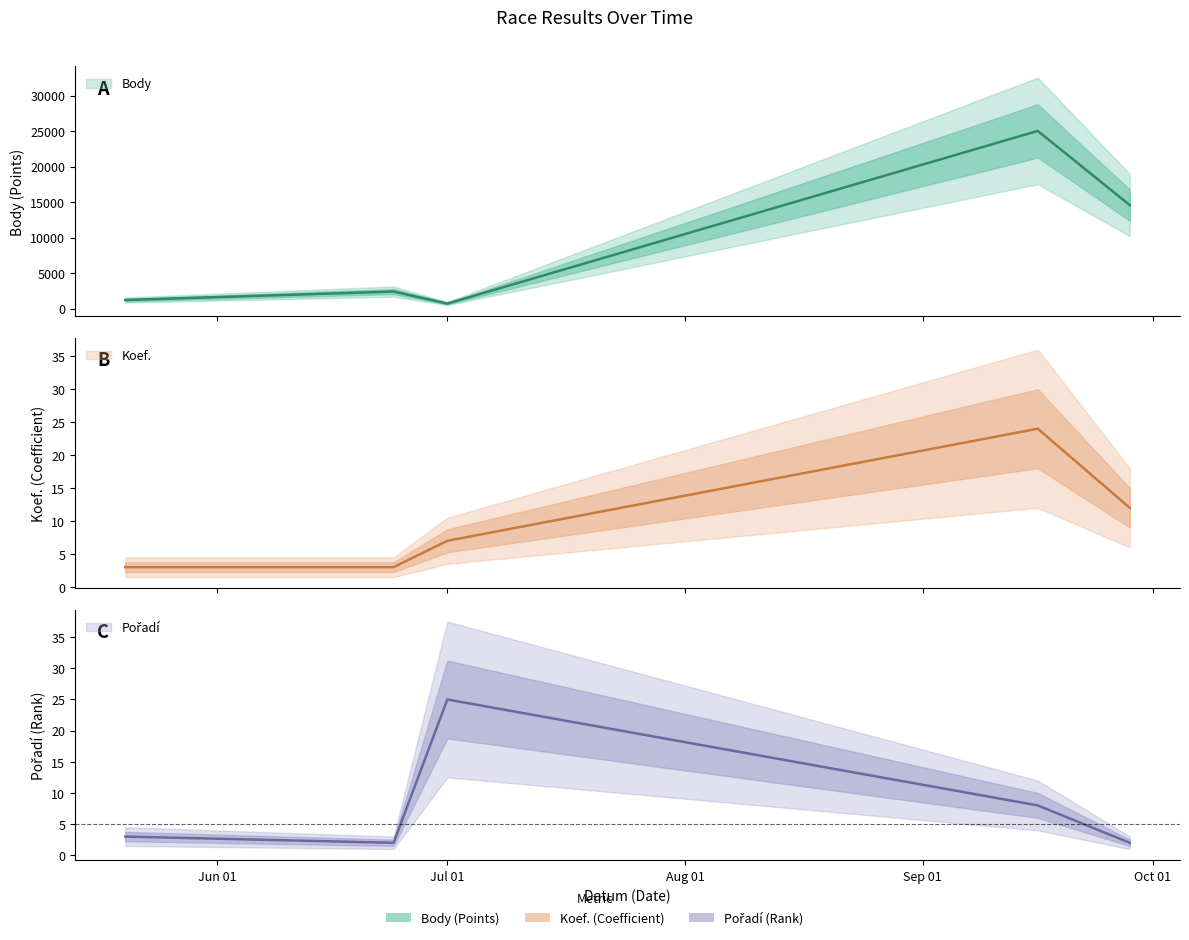

Reading left to right, list all the values displayed in this chart.

Body: 1206	2400	707	25032	14579
Koef.: 3	3	7	24	12
Pořadí: 3	2	25	8	2